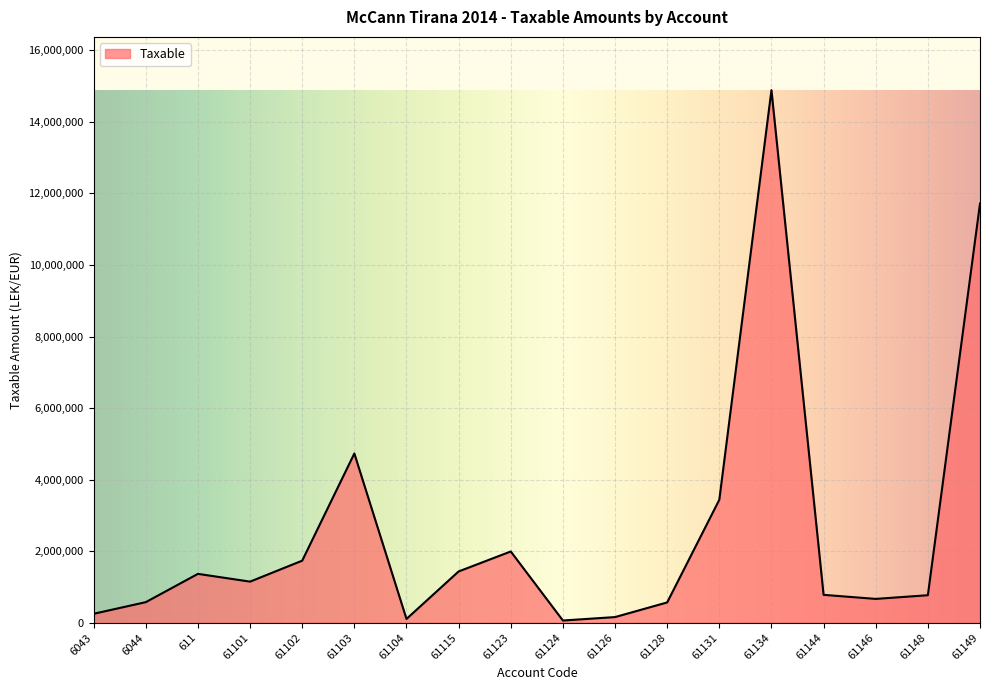

What is the greatest value displayed?

14887859.8